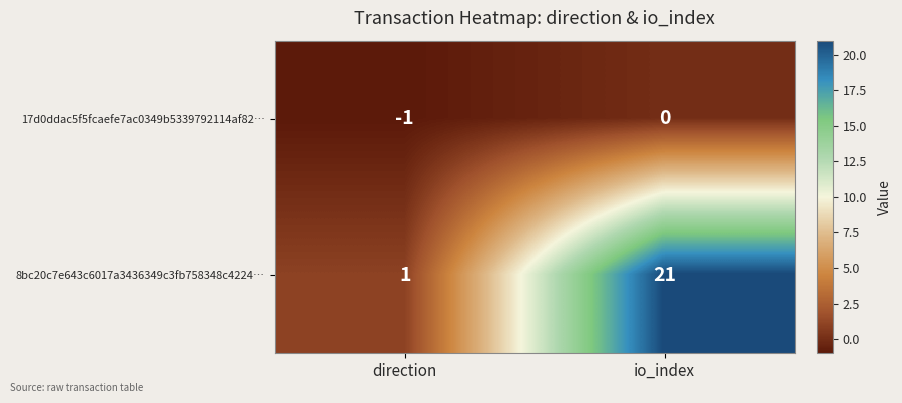

At io_index, list the series in order from largest to smallest.

8bc20c7e643c6017a3436349c3fb758348c4224…, 17d0ddac5f5fcaefe7ac0349b5339792114af82…